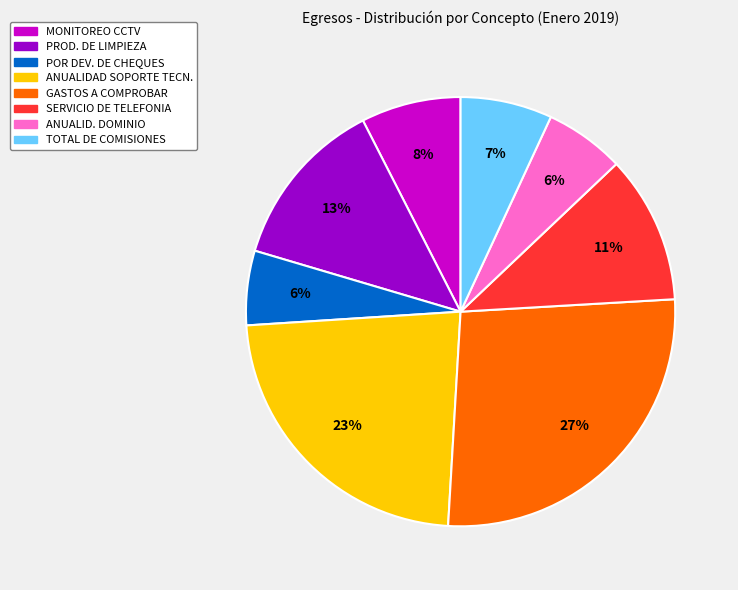

To the nearest percent, what portion does ANUALID. DOMINIO represent?

6%